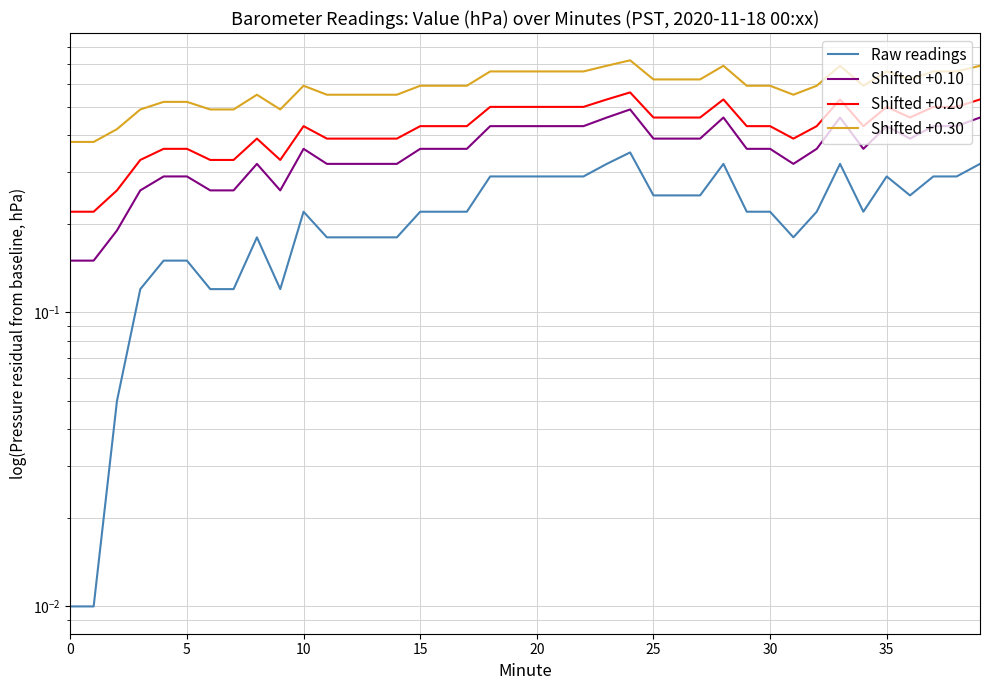

Which series has the largest total across all categories?

Shifted +0.30